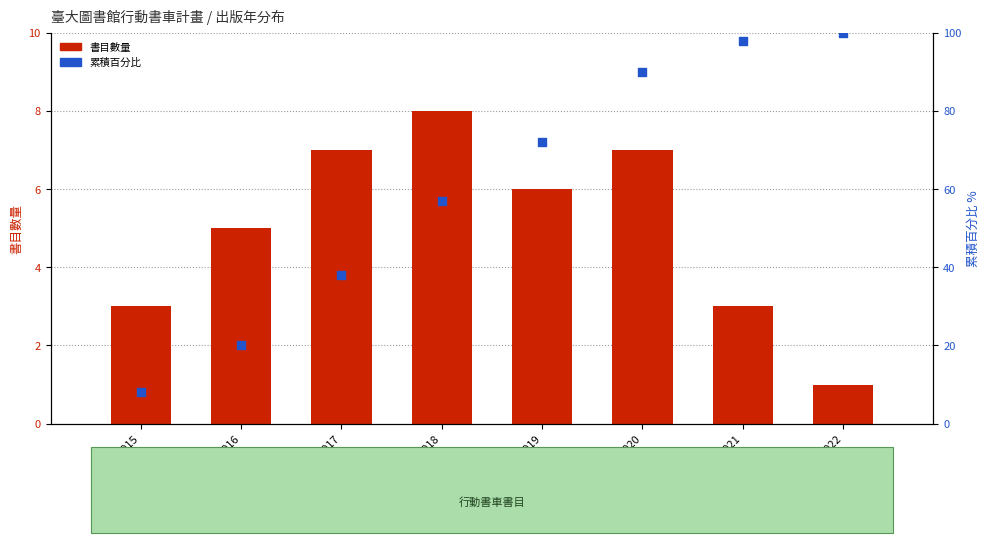

Which series has the largest Y range (max minus min)?

累積百分比